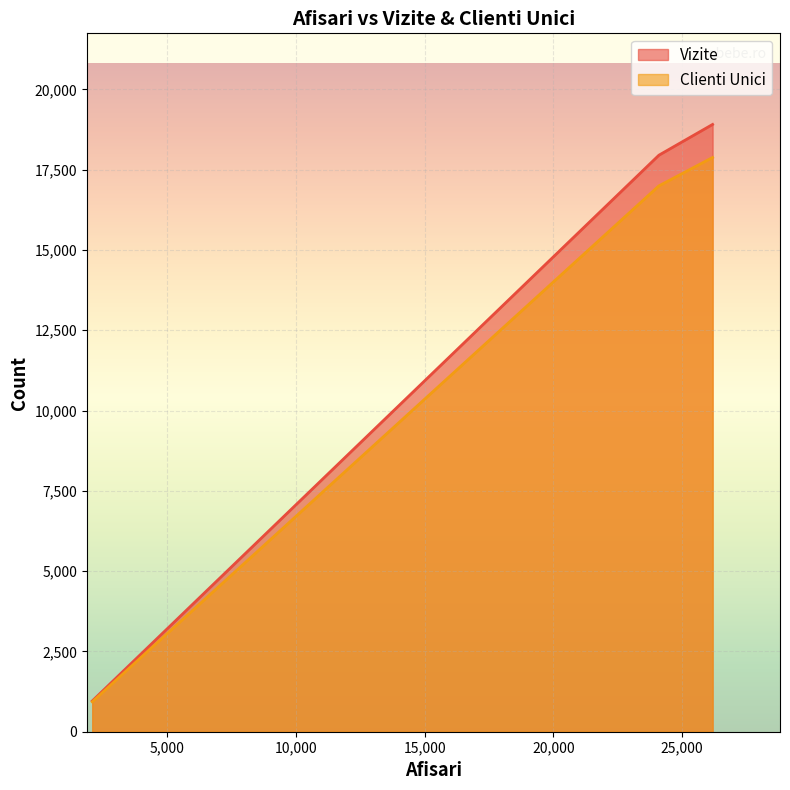

At how many categories does at least one series exceed 3403?

2